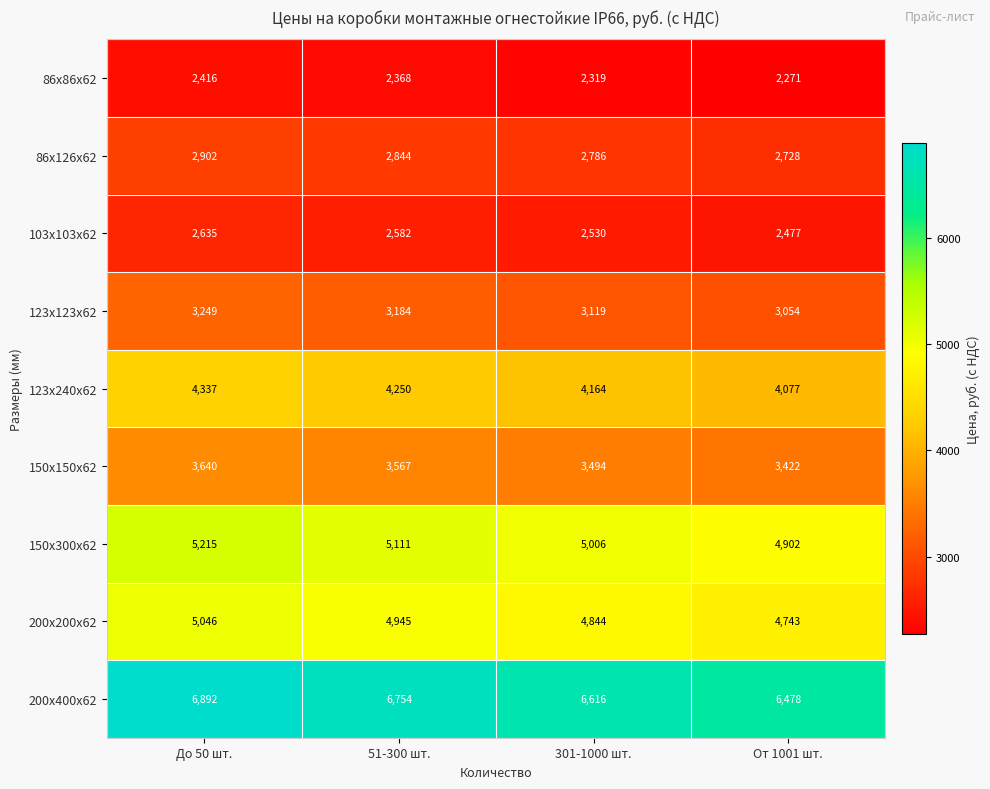

Rank the series by their maximum value, from highest to lowest.

200х400х62, 150х300х62, 200х200х62, 123х240х62, 150х150х62, 123х123х62, 86х126х62, 103х103х62, 86х86х62